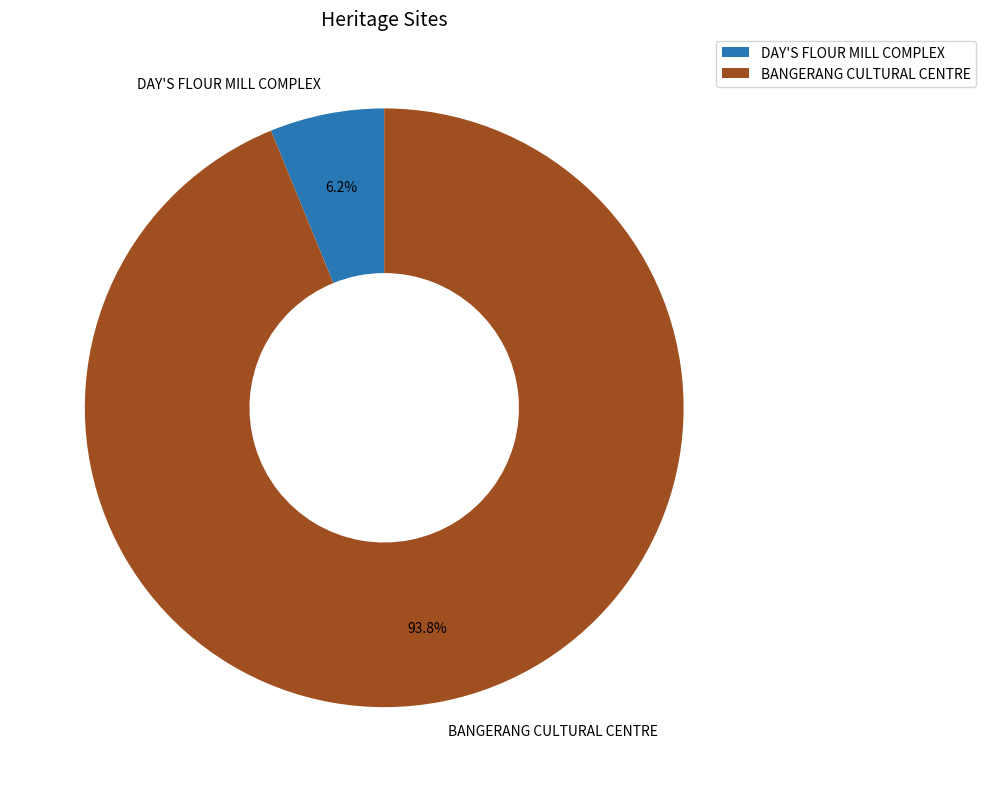

Rank the categories by value from lowest to highest.

DAY'S FLOUR MILL COMPLEX, BANGERANG CULTURAL CENTRE